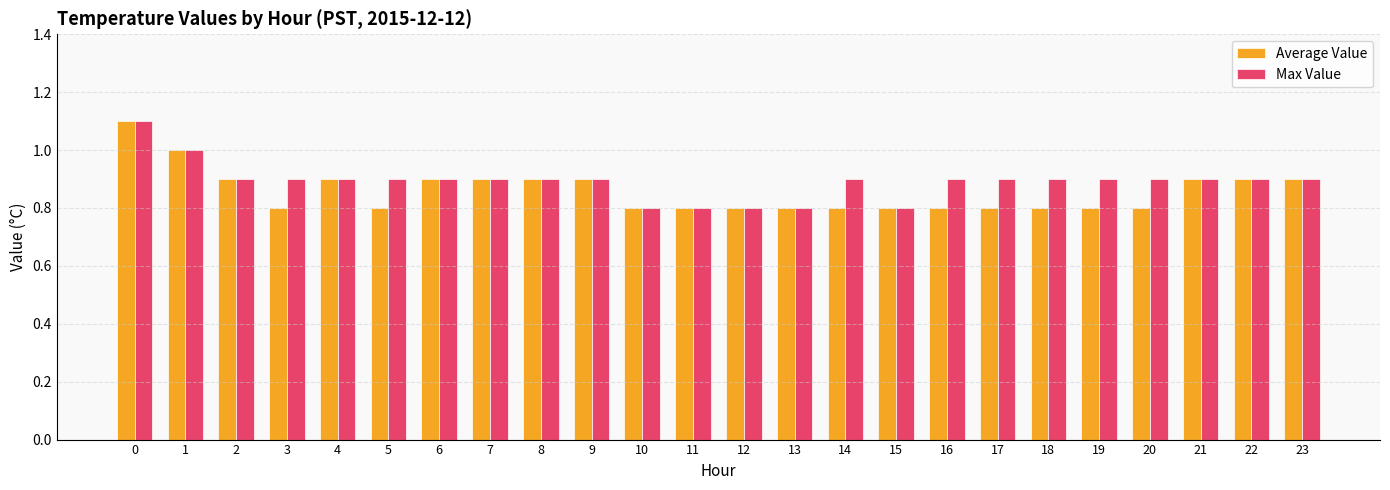

What is the value of the Max Value bar at the 1st from the left?

1.1